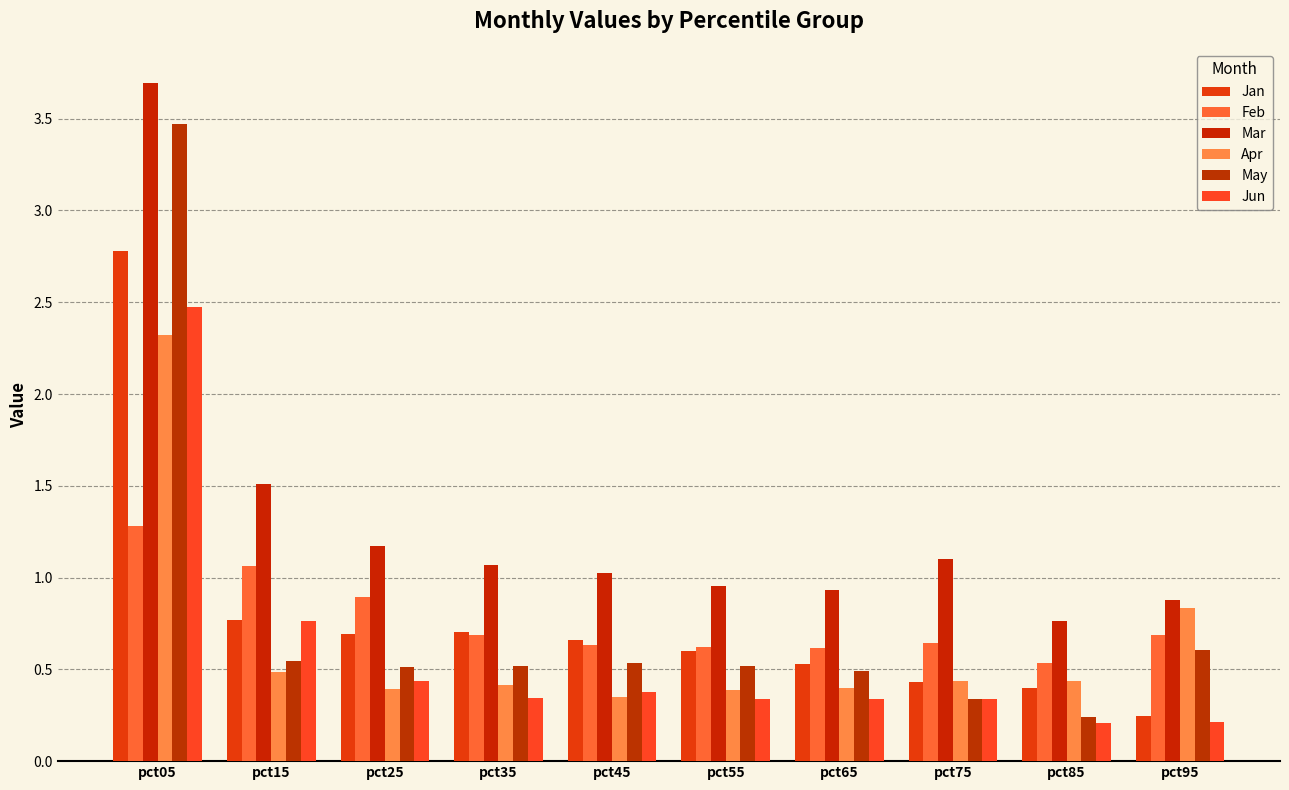

Count the number of data series in this chart.

6